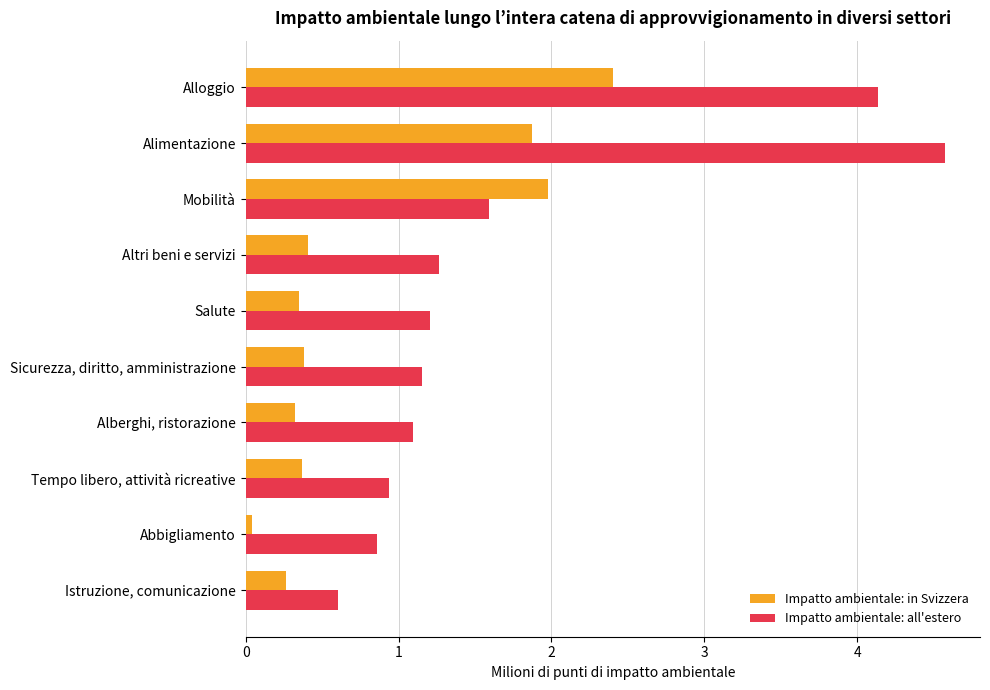

What is the spread (max minus min) of values at Alberghi, ristorazione?

0.8